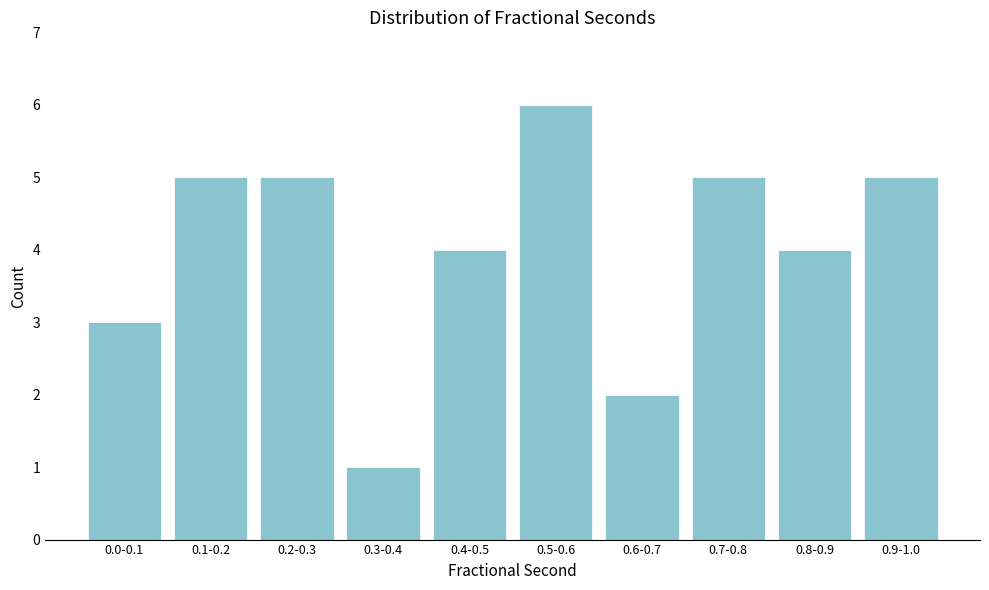

Reading left to right, list all the values displayed in this chart.

0.0-0.1=3	0.1-0.2=5	0.2-0.3=5	0.3-0.4=1	0.4-0.5=4	0.5-0.6=6	0.6-0.7=2	0.7-0.8=5	0.8-0.9=4	0.9-1.0=5